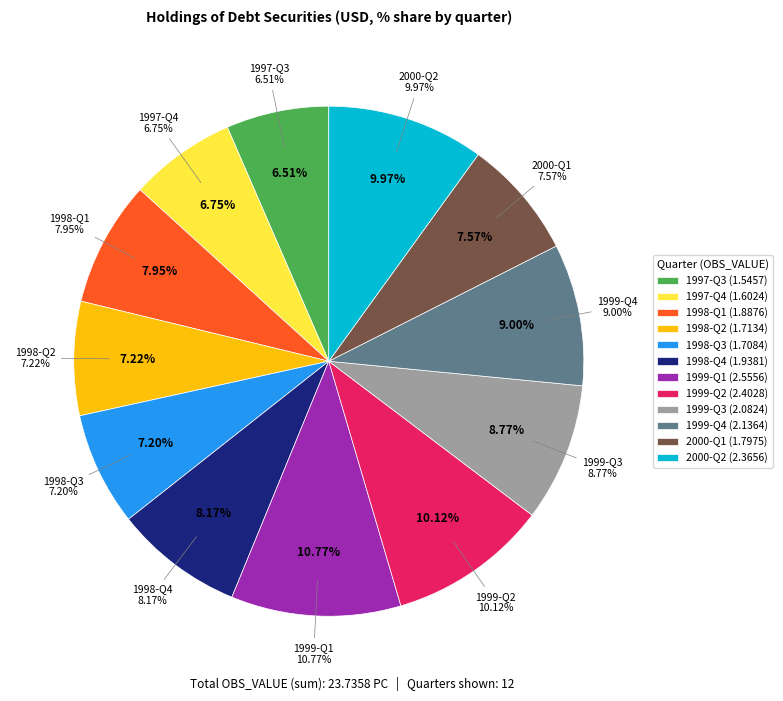

How many segments does this pie chart have?

12